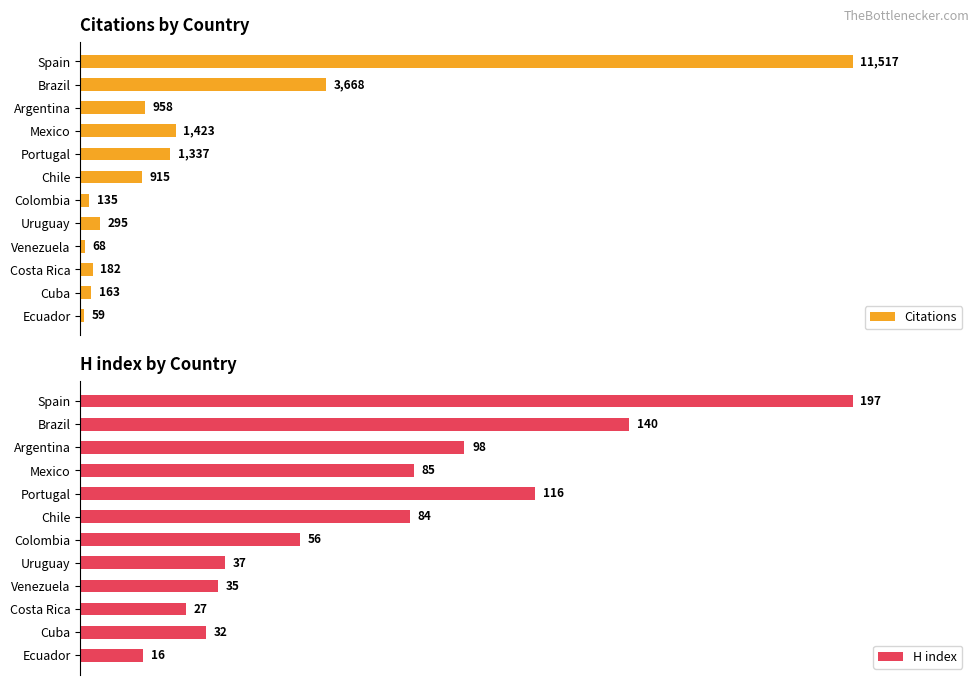

Count the number of data series in this chart.

2